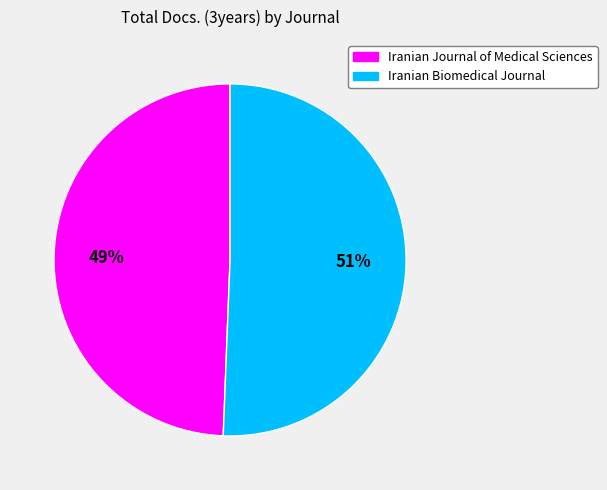

How many slices are in this pie chart?

2